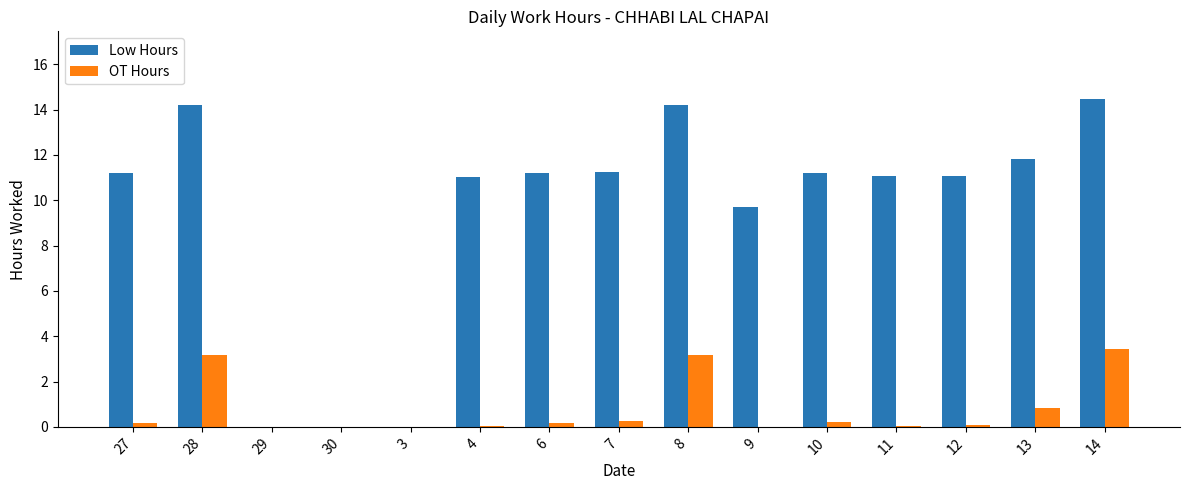

At which label does Low Hours first exceed 11?

27